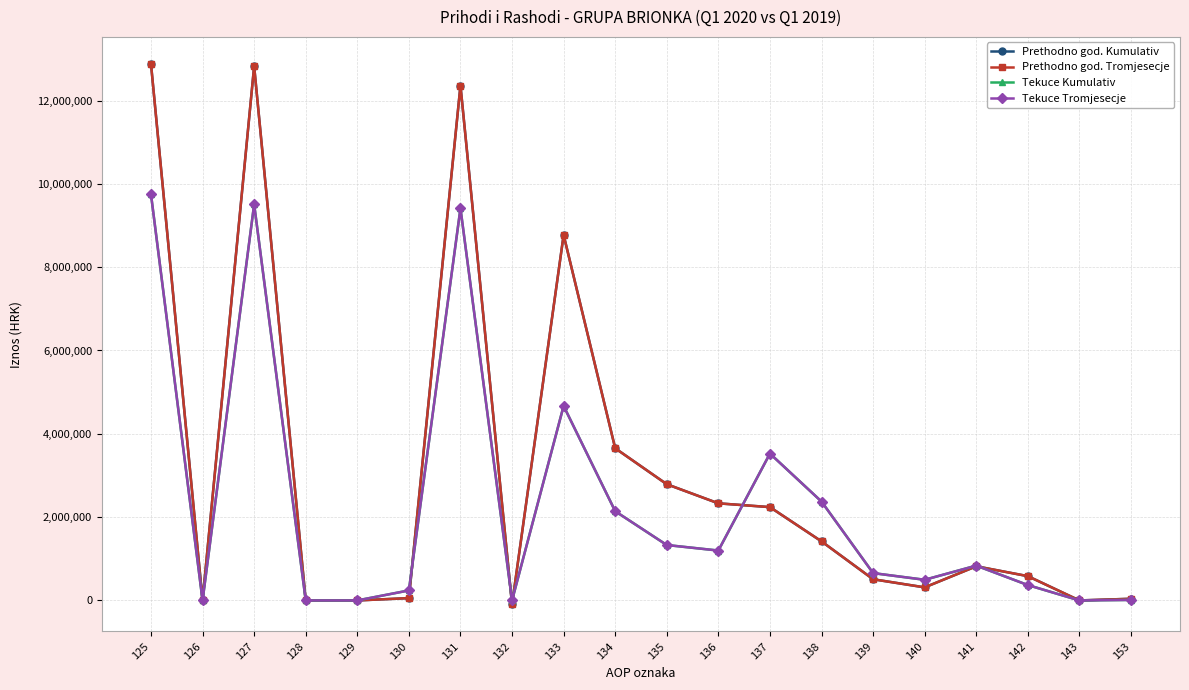

What is the difference between the highest and lowest values at 141?

16111